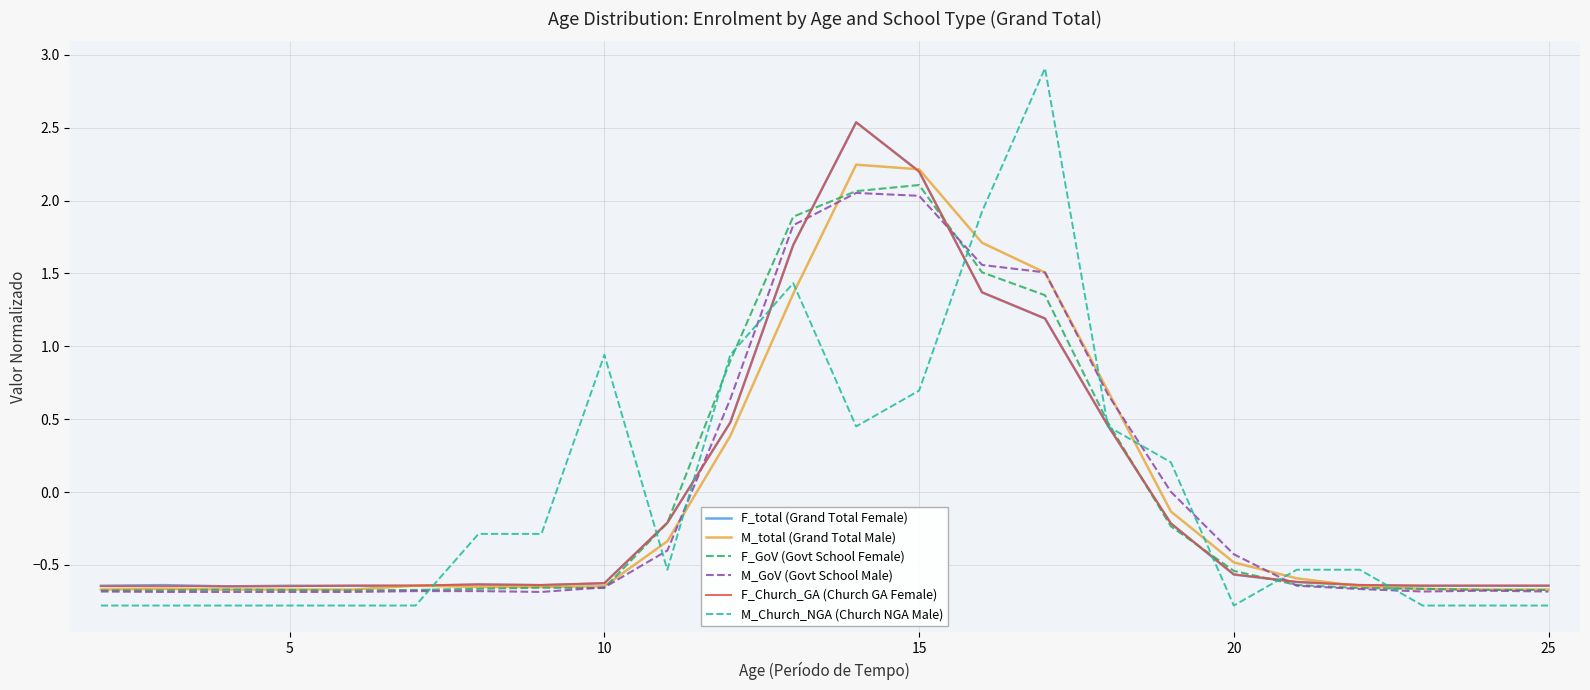

What is the maximum value shown in the chart?

2.9